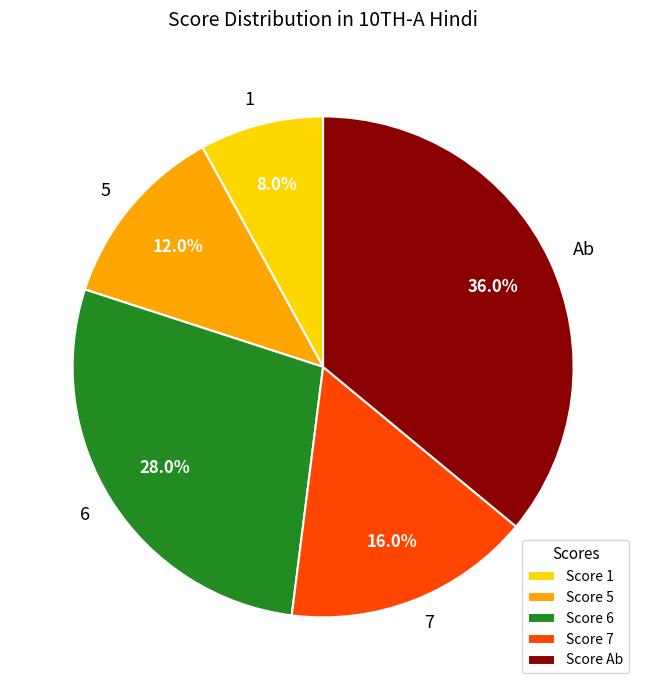

Count the number of slices in the pie.

5